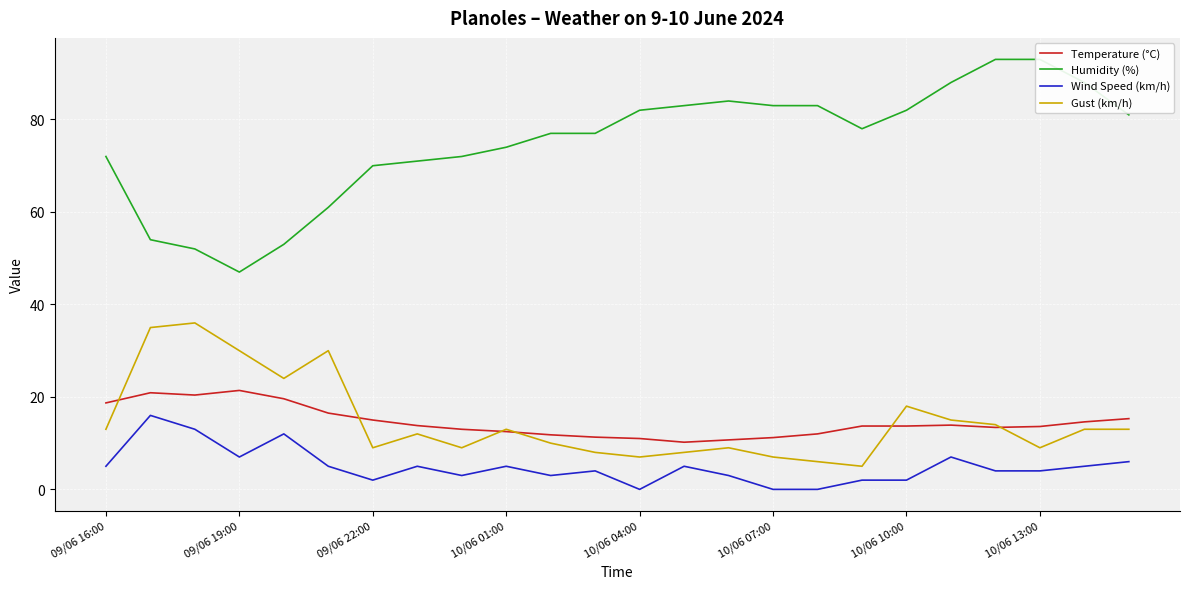

Is this an area chart (filled region under the line)?

No